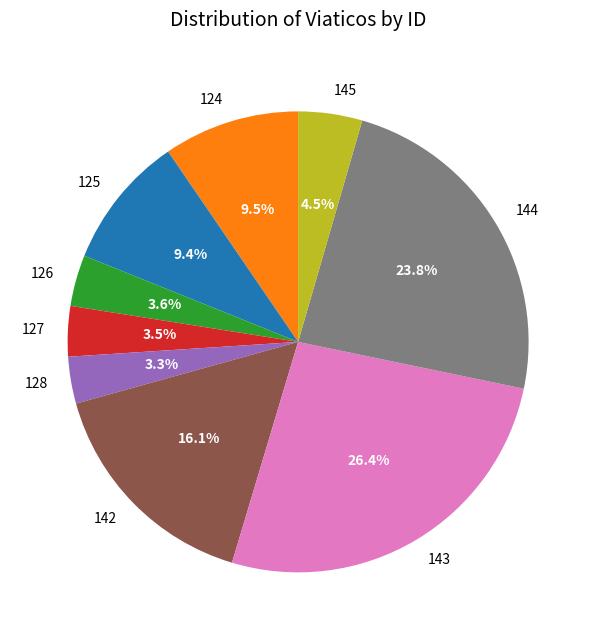

Which category has the biggest portion of the pie?

143